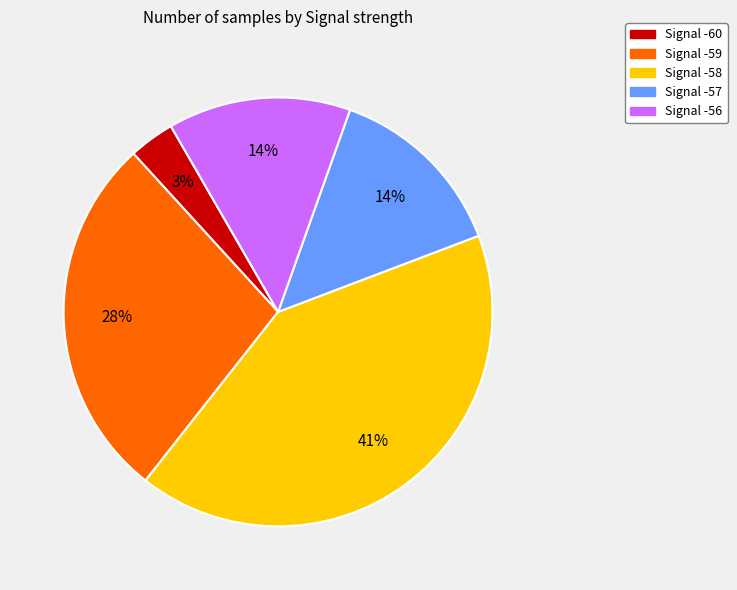

Does any single category account for the majority?

No